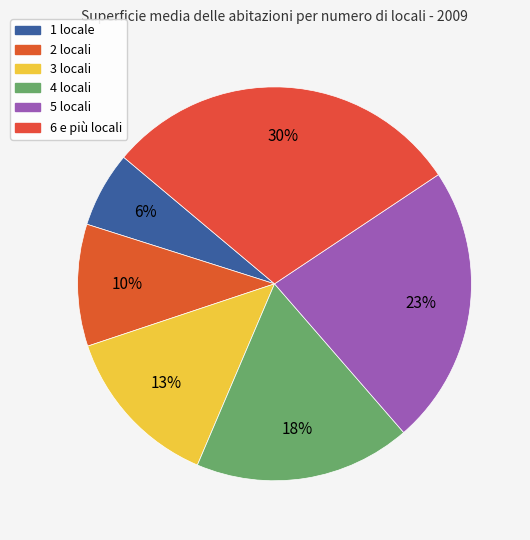

To the nearest percent, what is the average slice percentage?

17%